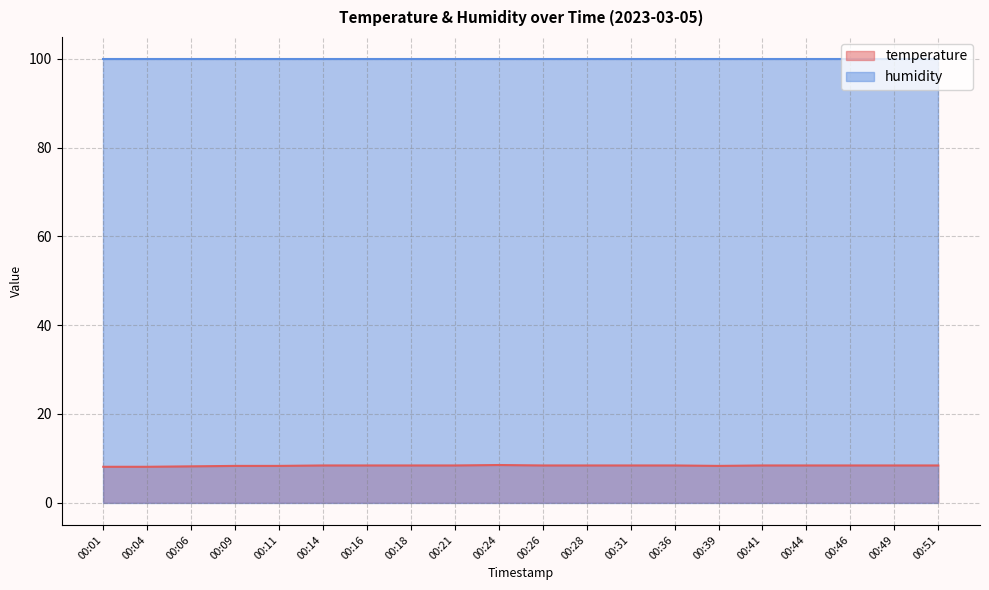

Does the chart display data point markers on the line(s)?

No